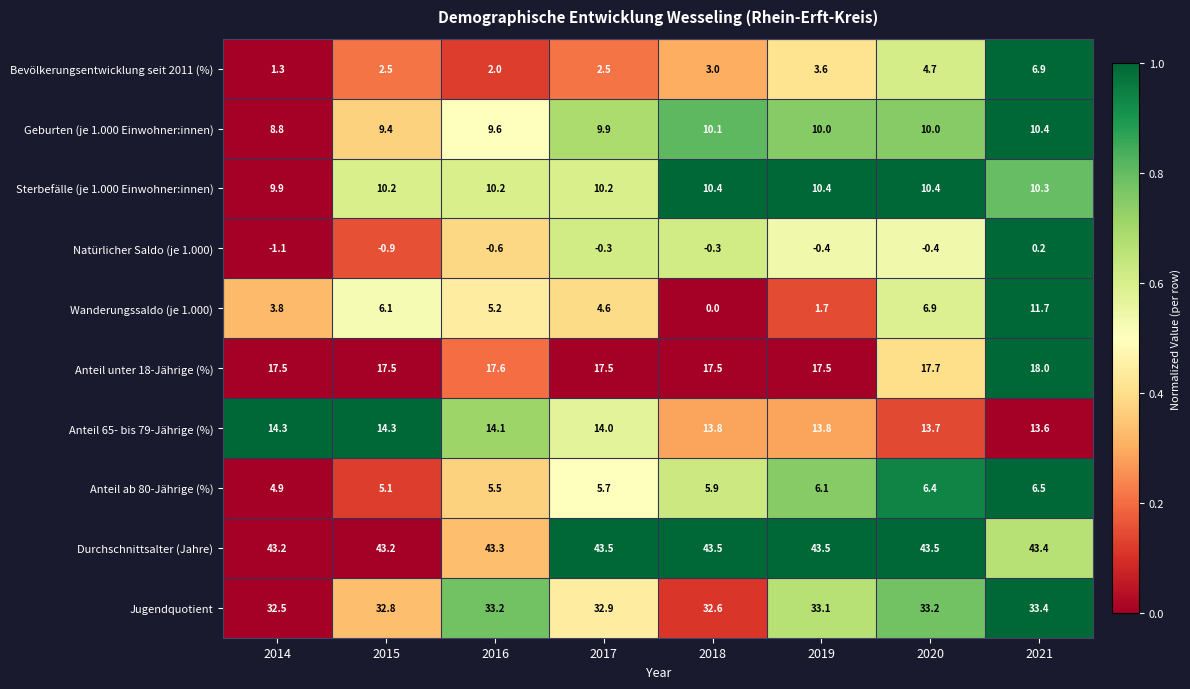

Count the number of categories in the chart.

8